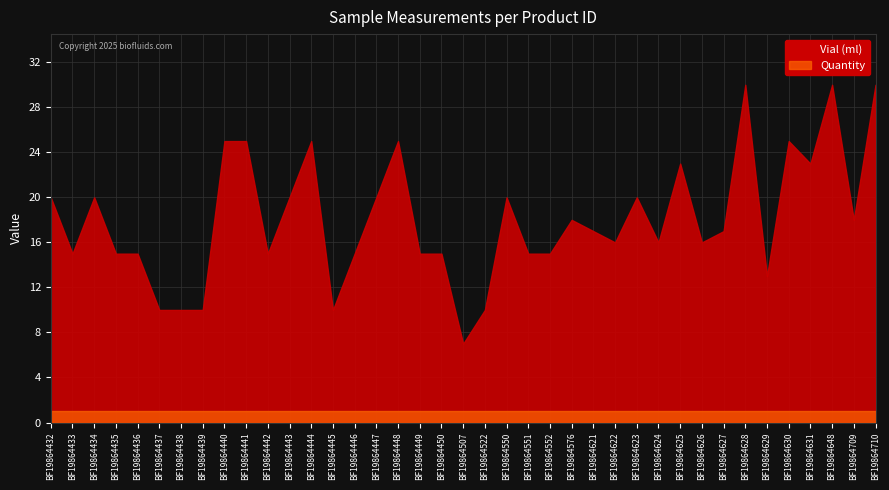

True or false: Vial (ml) and Quantity intersect in this chart.

False